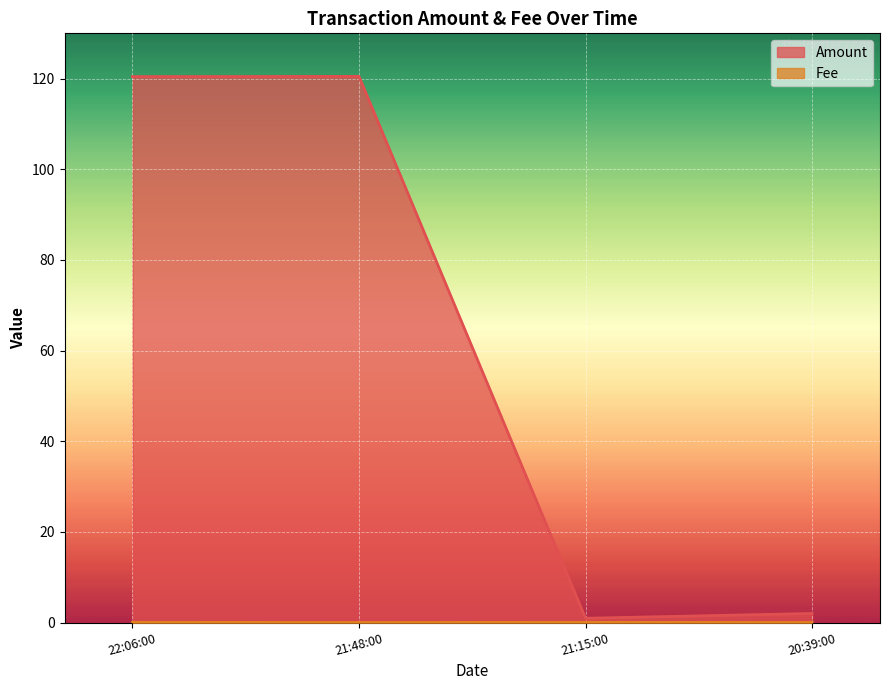

What is the average value of the Amount series?

61.0